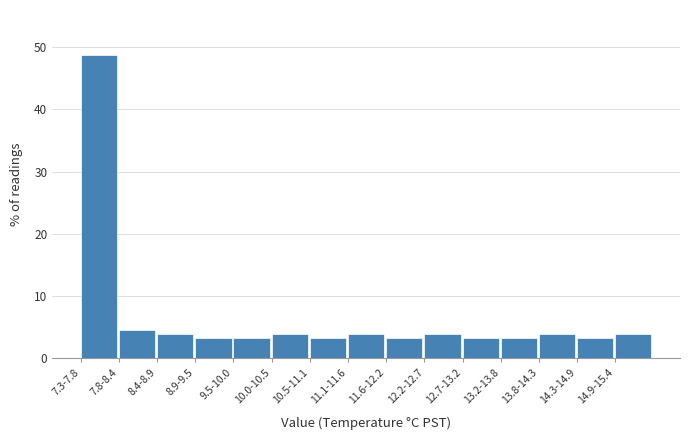

Reading left to right, transcribe all the data shown in this chart.

48.7	4.6	3.9	3.3	3.3	3.9	3.3	3.9	3.3	3.9	3.3	3.3	3.9	3.3	3.9